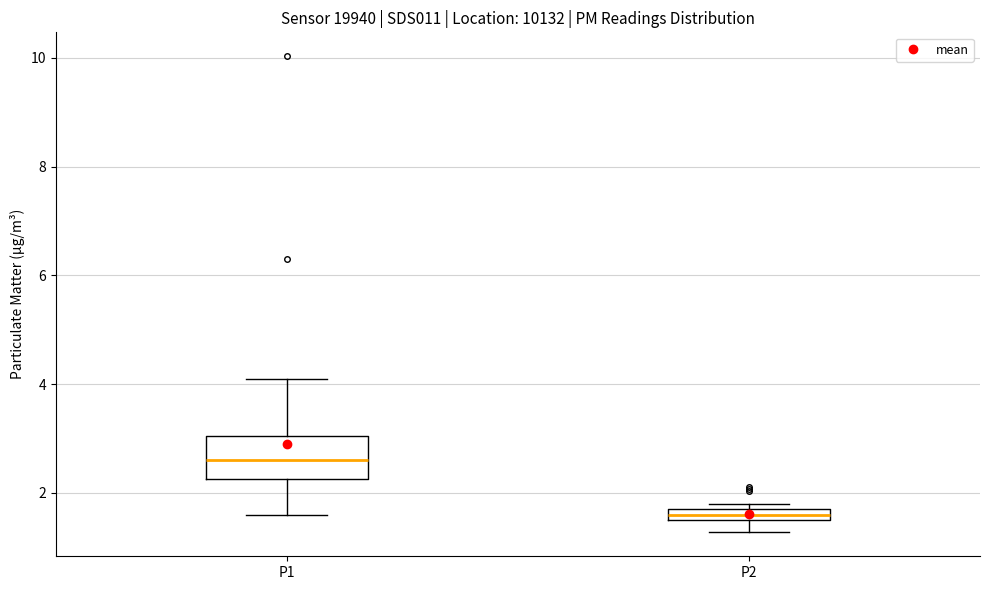

Which box has the highest median line?

P1